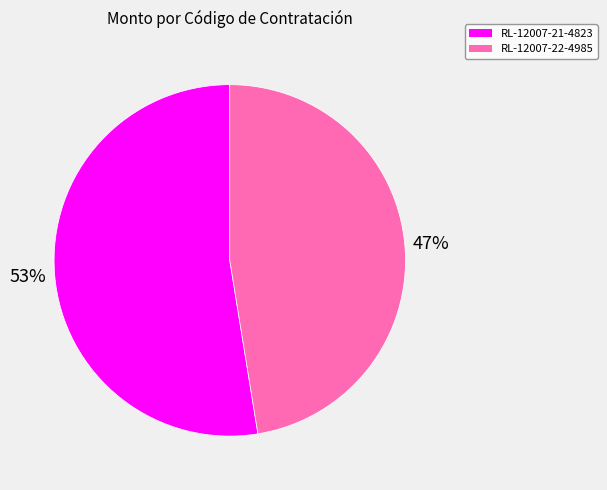

What is the smallest slice in the pie chart?

RL-12007-22-4985